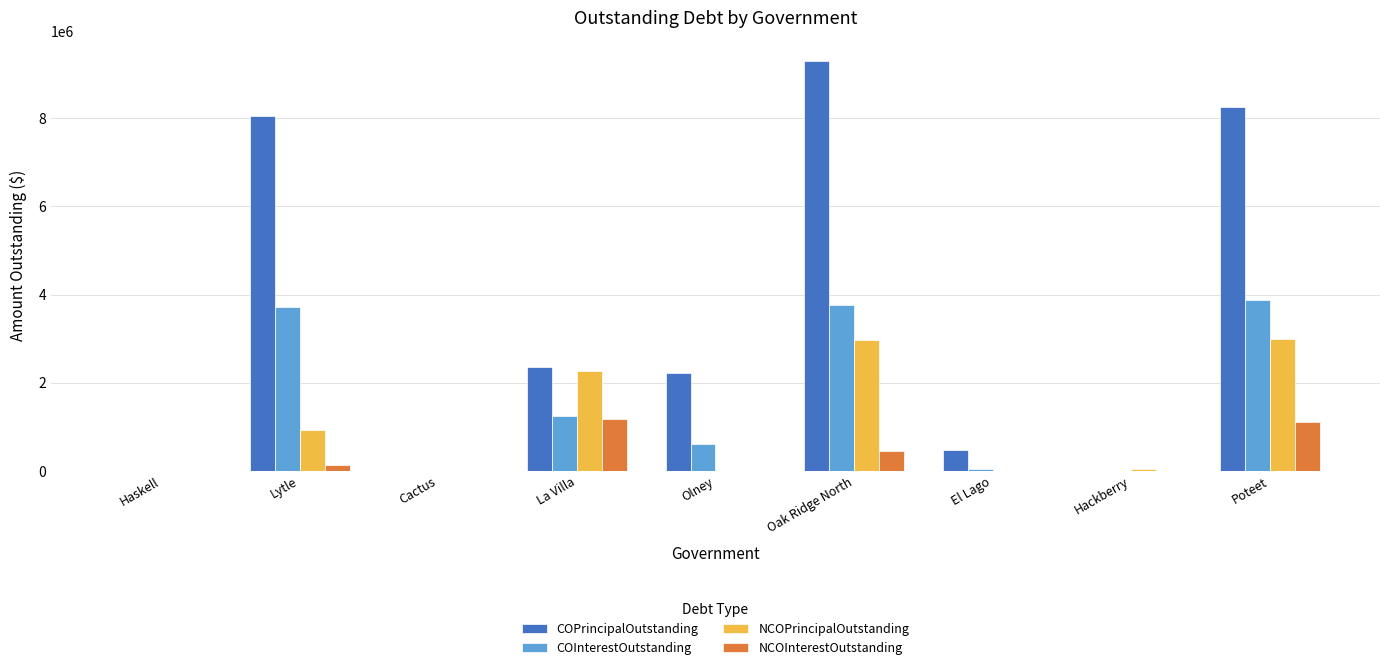

What is the sum of all NCOInterestOutstanding values?

2856967.2